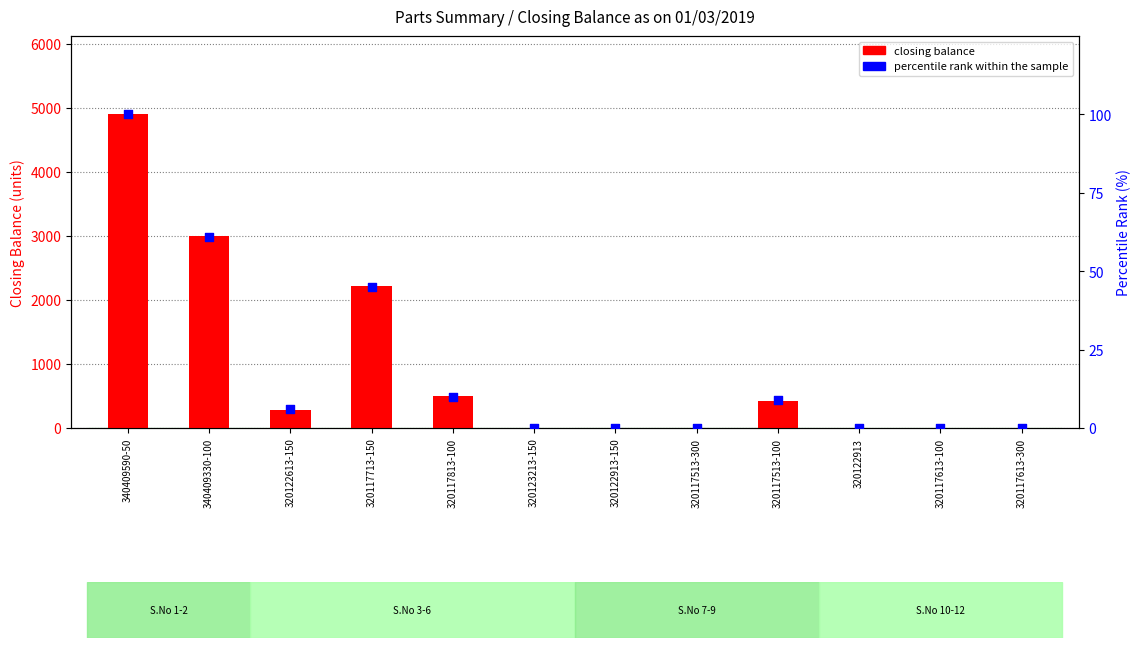

Which series has the largest Y range (max minus min)?

closing balance